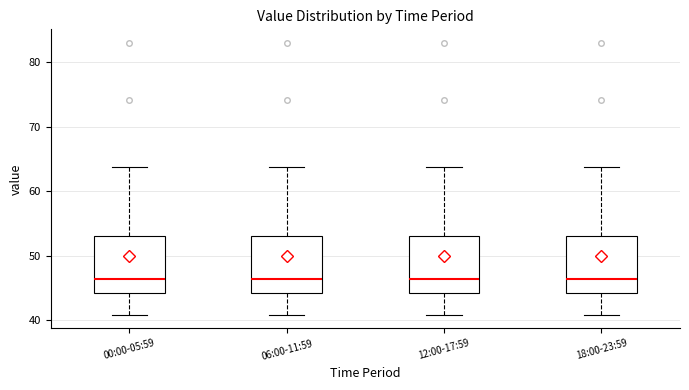

Reading left to right, read every box against the y-axis: the position of its median line, the range the box covers, and the ends of its whiskers. The values are not printed on the chart, so give them approximately, as read against the axis.

00:00-05:59: median 46, box 44 to 53, whiskers 41 to 64
06:00-11:59: median 46, box 44 to 53, whiskers 41 to 64
12:00-17:59: median 46, box 44 to 53, whiskers 41 to 64
18:00-23:59: median 46, box 44 to 53, whiskers 41 to 64